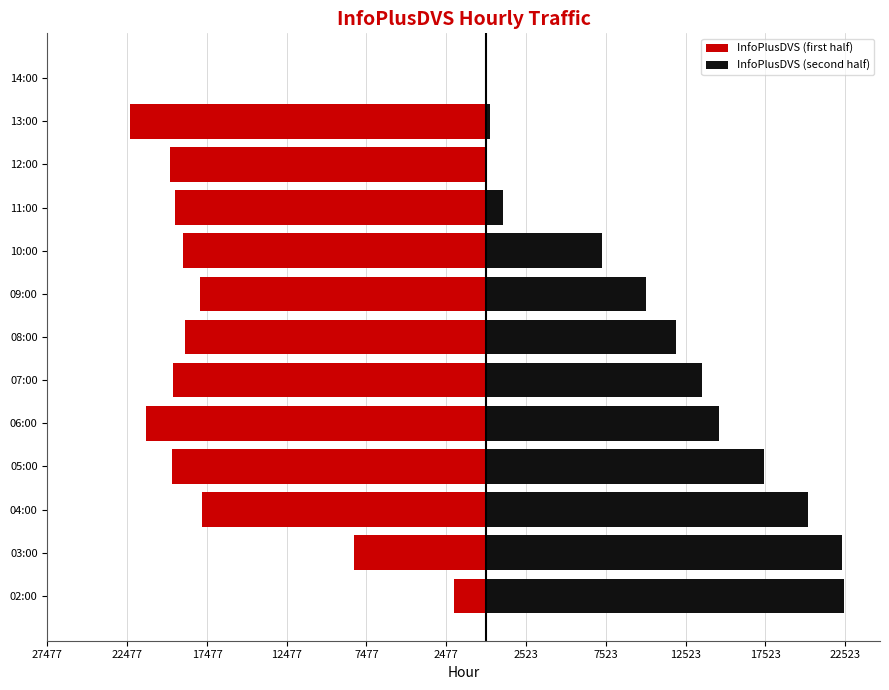

How many data points in InfoPlusDVS (second half) are less than 11914?

6